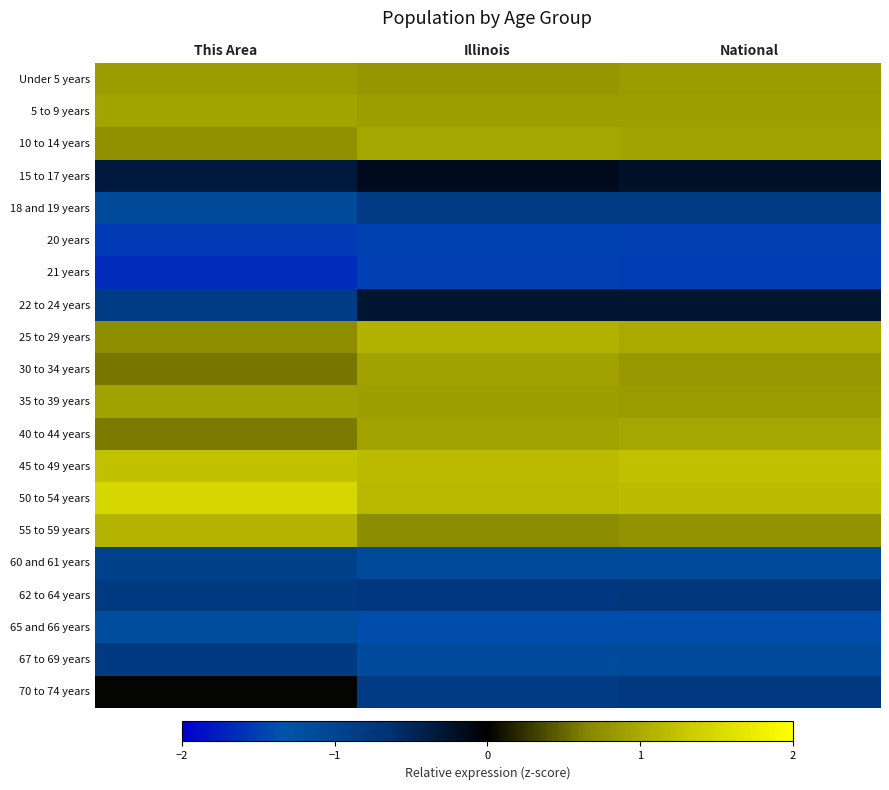

Which label corresponds to the largest value in the chart?

This Area